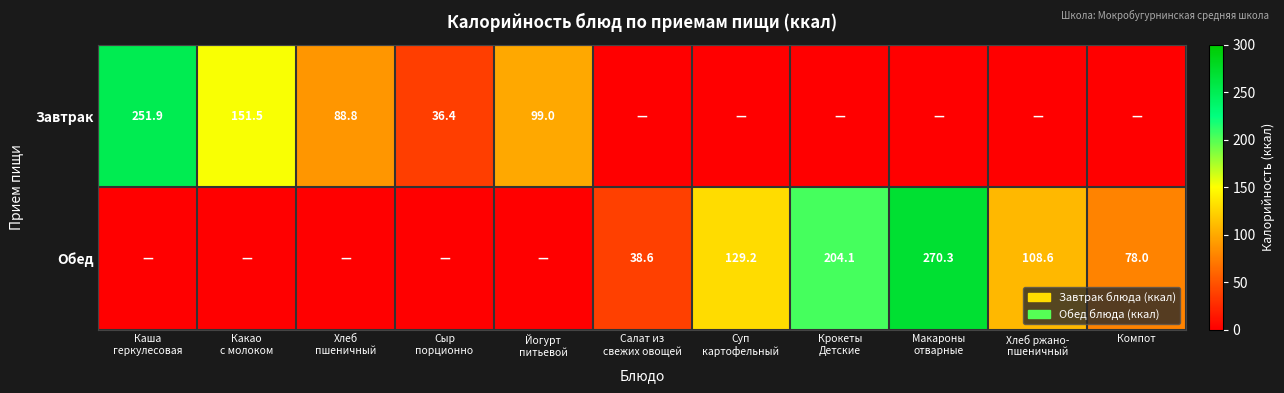

At Суп картофельный, list the series in order from smallest to largest.

Завтрак, Обед